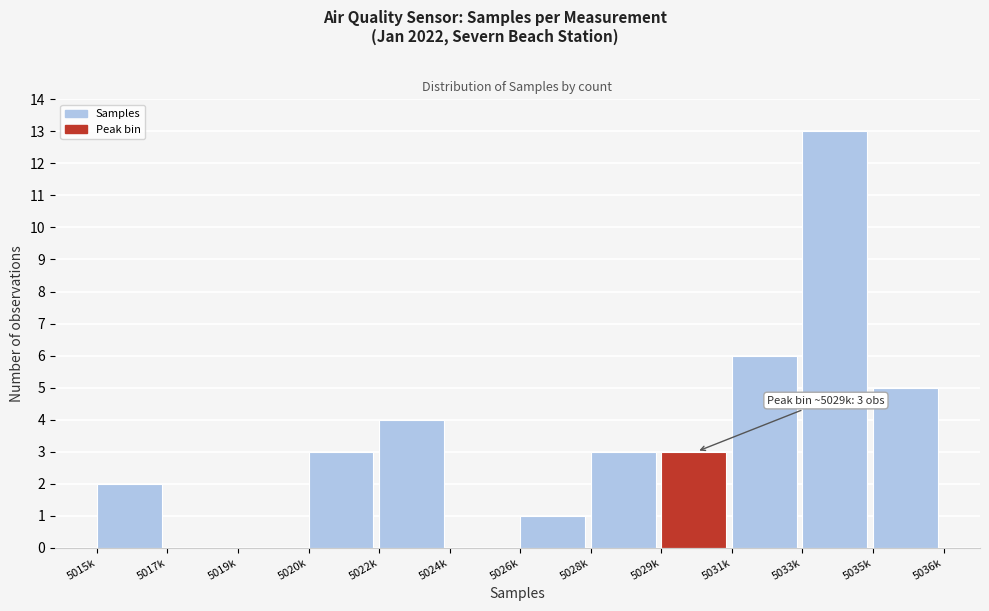

Reading left to right, list all the values displayed in this chart.

5015k=2	5017k=0	5019k=0	5020k=3	5022k=4	5024k=0	5026k=1	5028k=3	5029k=3	5031k=6	5033k=13	5035k=5